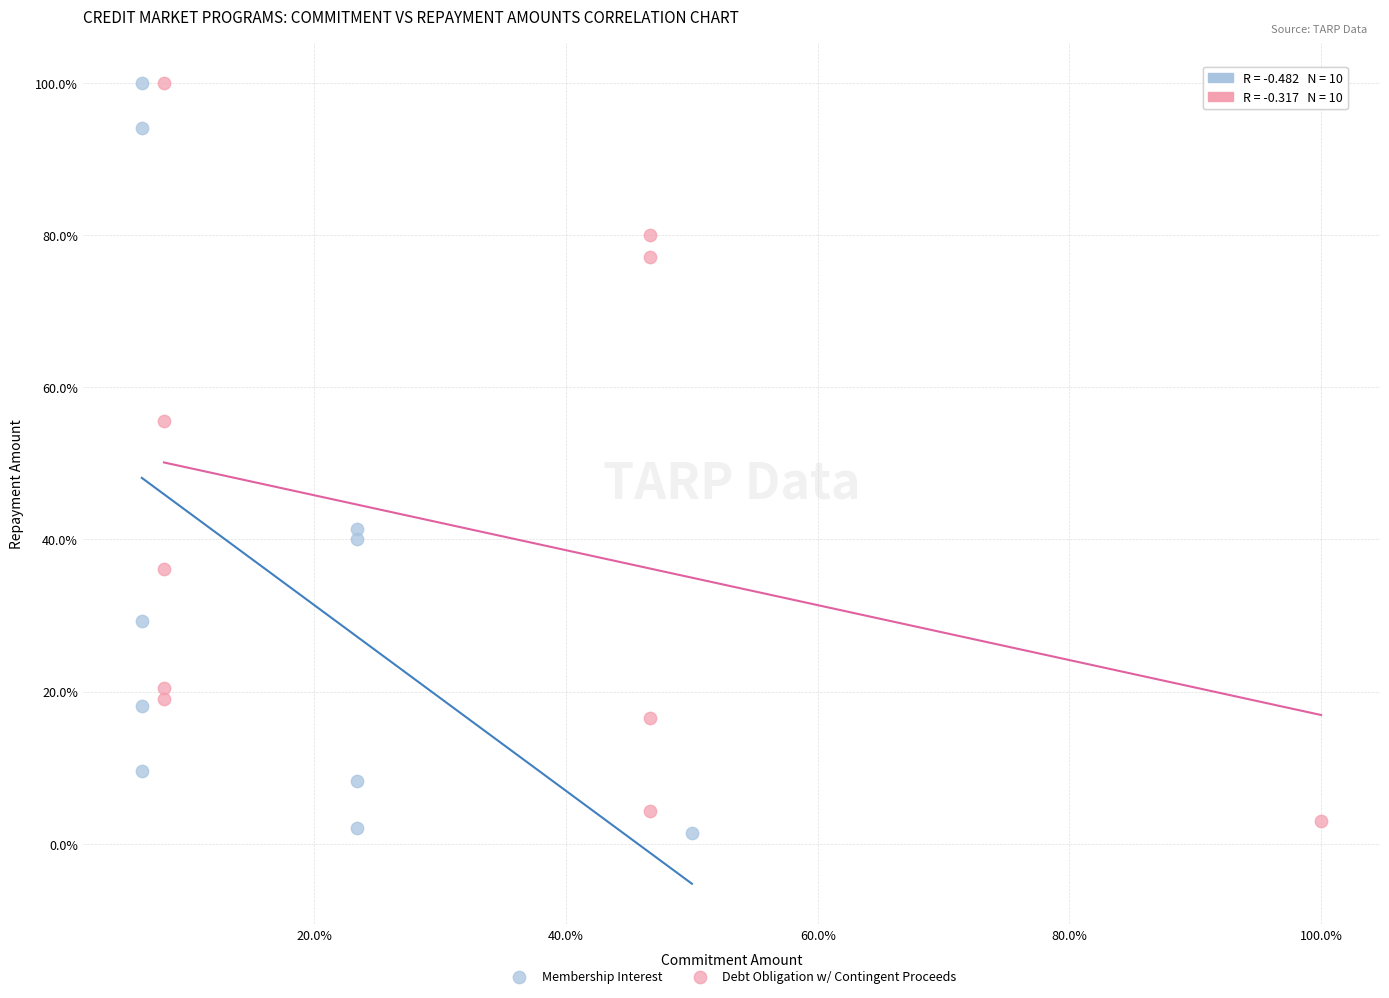

What are all the series names shown in the legend?

Membership Interest, Debt Obligation w/ Contingent Proceeds